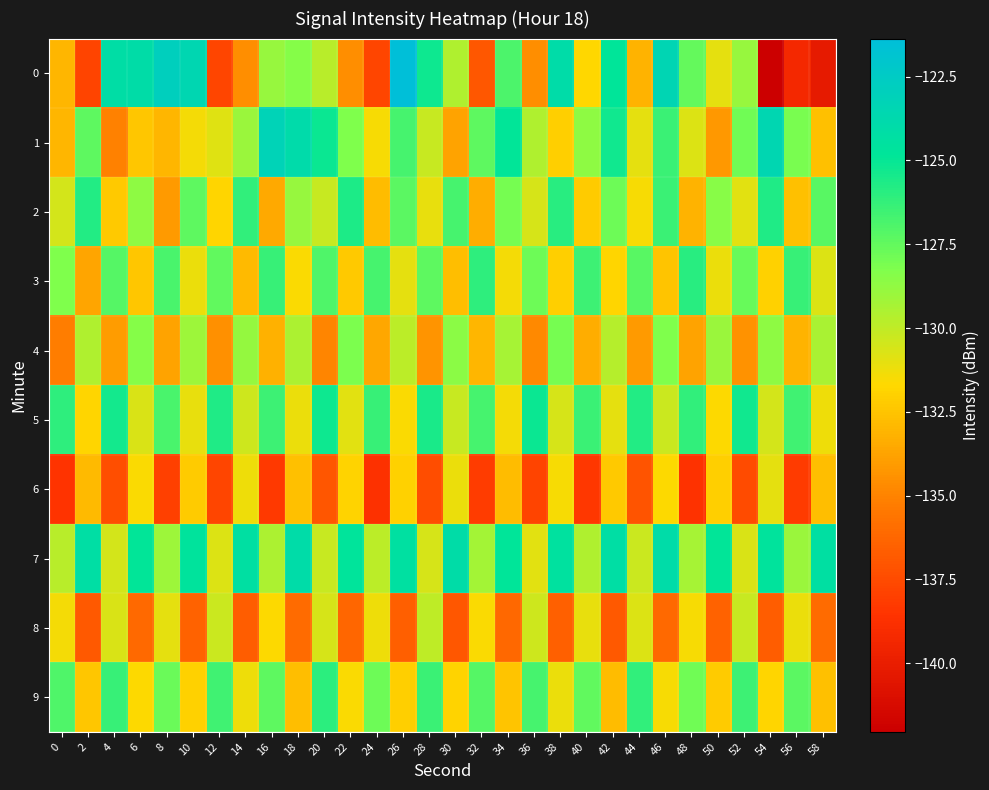

At which category is the sum across all series the highest?

46